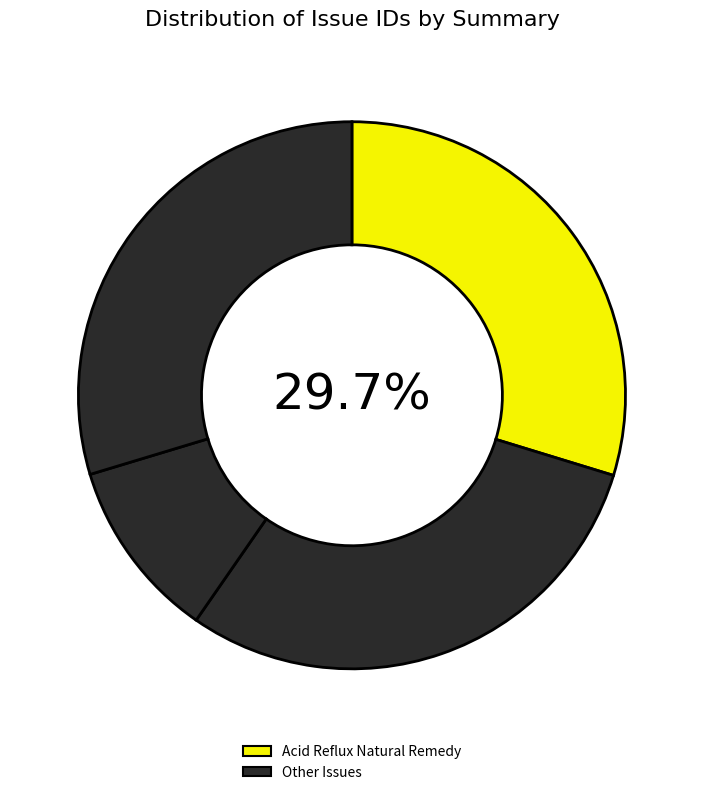

How many segments does this pie chart have?

4